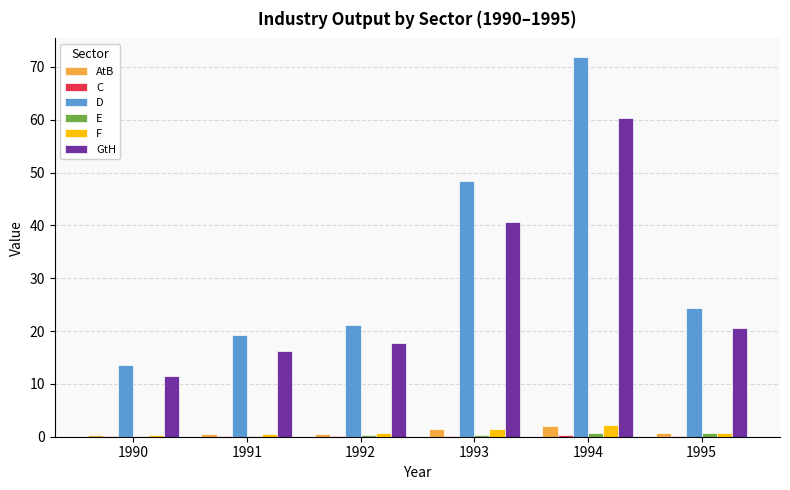

Where is D nearest to the value 42?

1993